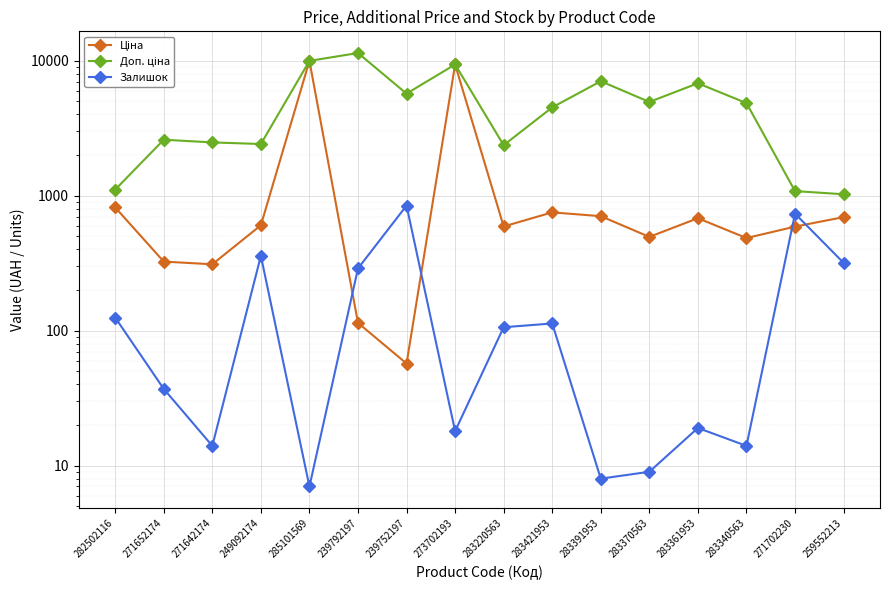

Is the value of Залишок at 273702193 greater than the value of Ціна at 282502116?

No